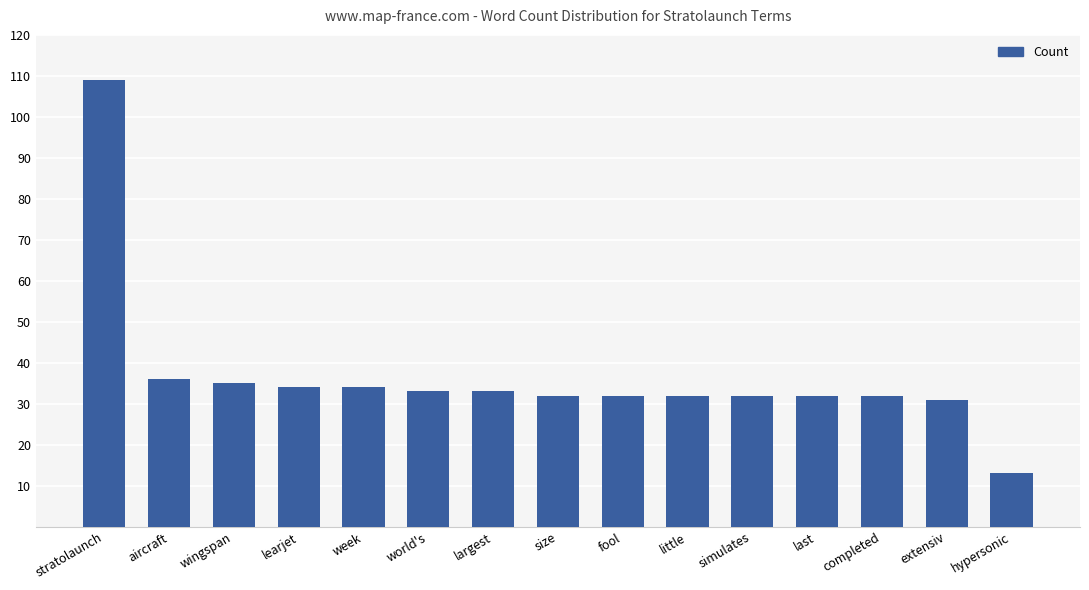

What is the average value?

37